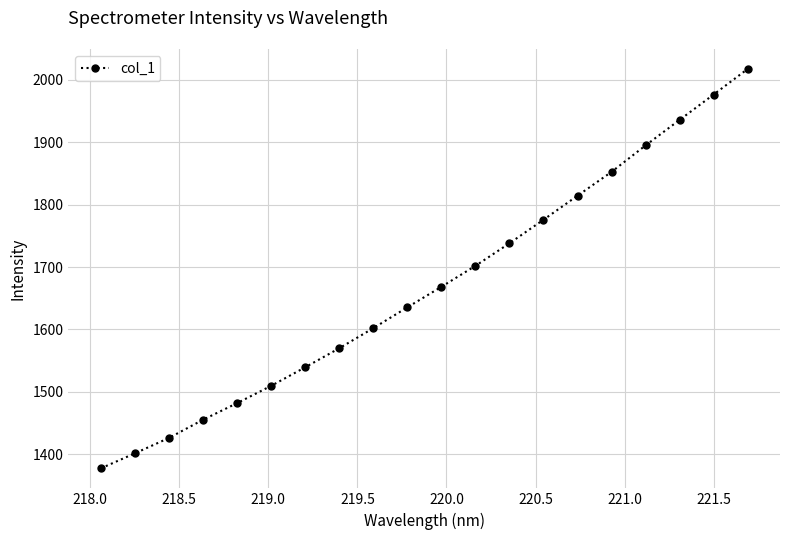

True or false: the data has more than 2 interior local peaks.

False